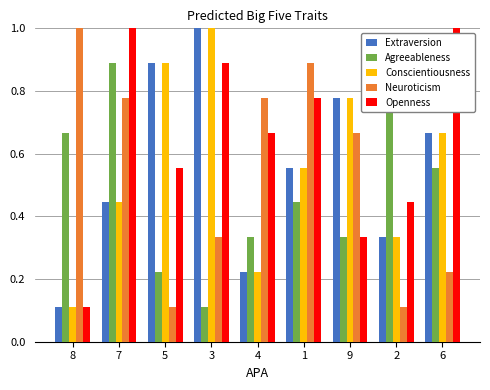

Reading left to right, list all the values displayed in this chart.

Extraversion: 0.1	0.4	0.9	1.0	0.2	0.6	0.8	0.3	0.7
Agreeableness: 0.7	0.9	0.2	0.1	0.3	0.4	0.3	0.9	0.6
Conscientiousness: 0.1	0.4	0.9	1.0	0.2	0.6	0.8	0.3	0.7
Neuroticism: 1.0	0.8	0.1	0.3	0.8	0.9	0.7	0.1	0.2
Openness: 0.1	1.0	0.6	0.9	0.7	0.8	0.3	0.4	1.0